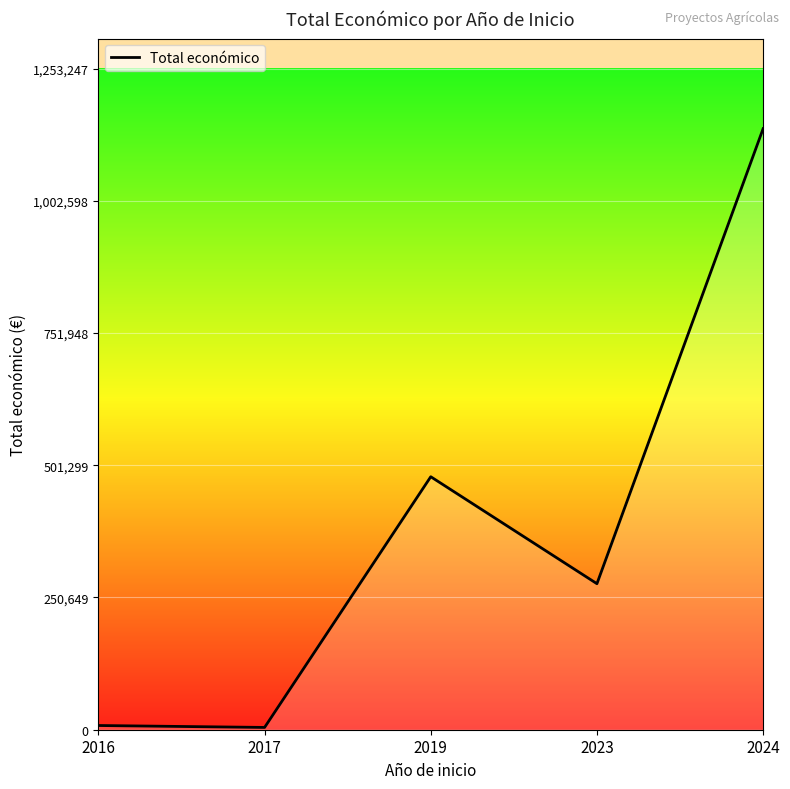

Where is the data nearest to the value 571818?

2019